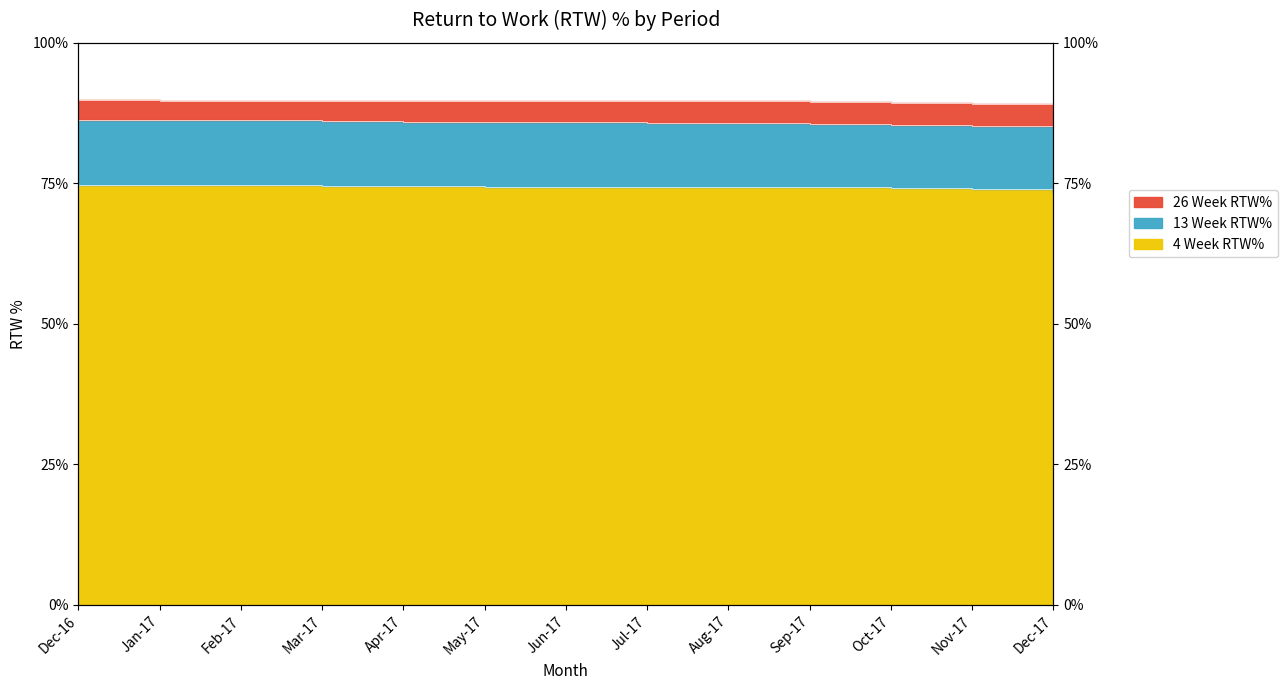

Where is the first local minimum for 4 Week RTW%?

Jun-17